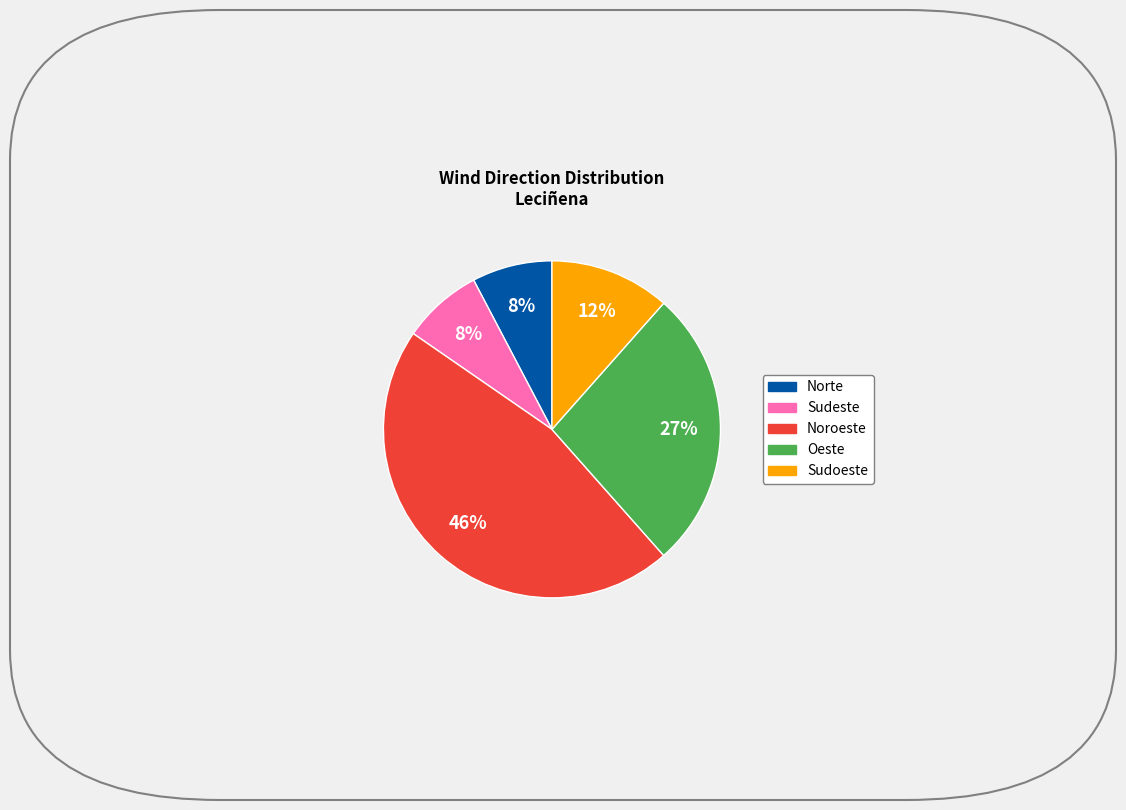

To the nearest percent, what is the average slice percentage?

20%